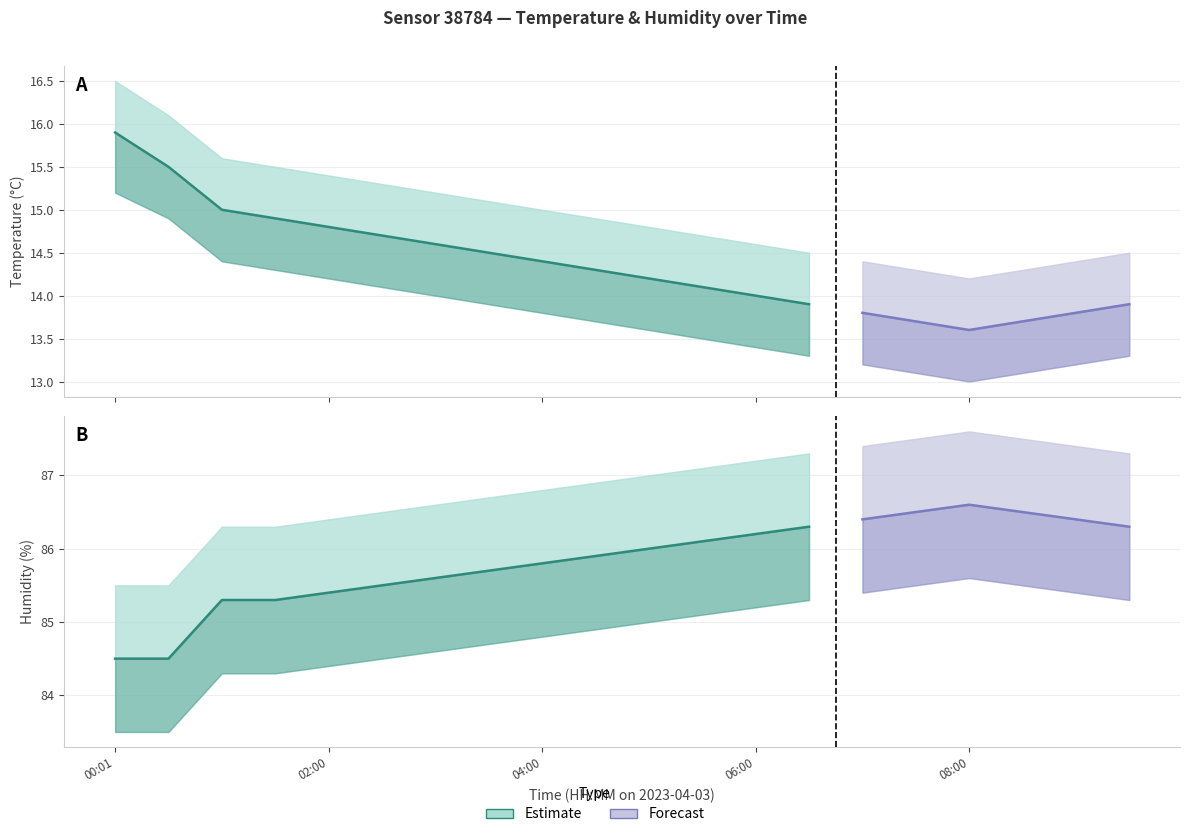

True or false: humidity_upper and temperature_lower cross at least once.

False